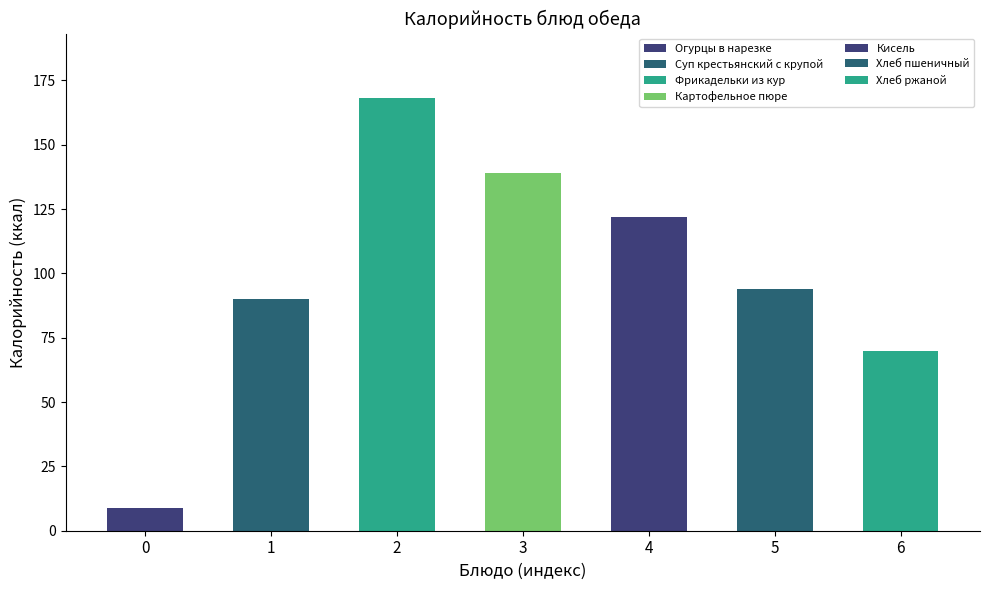

What is the greatest value displayed?

168.0